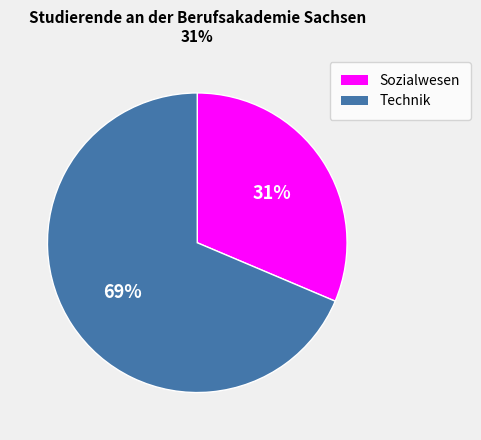

To the nearest percent, what portion does Technik represent?

69%